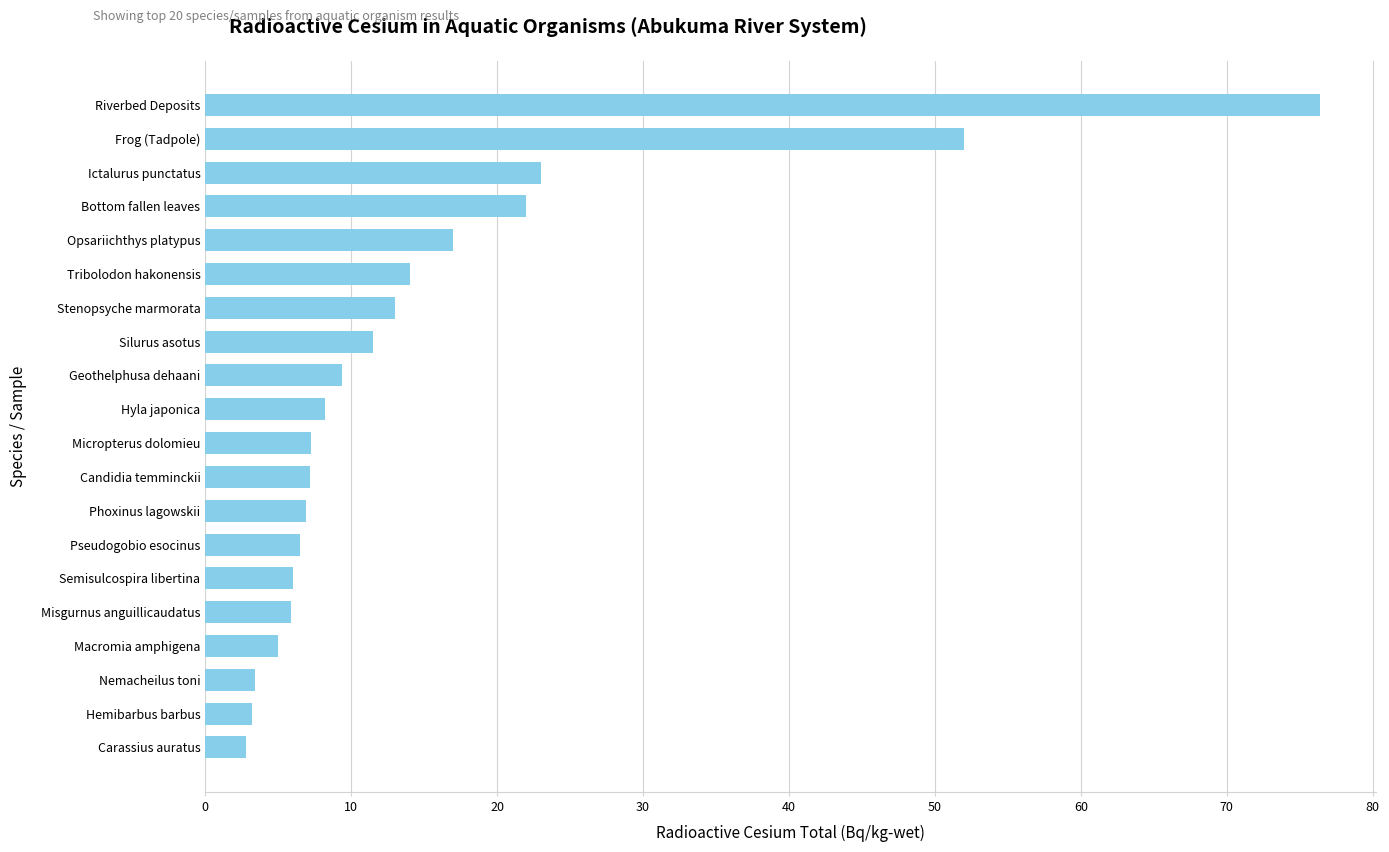

What is the sum of the values at Frog (Tadpole) and Micropterus dolomieu?

59.2